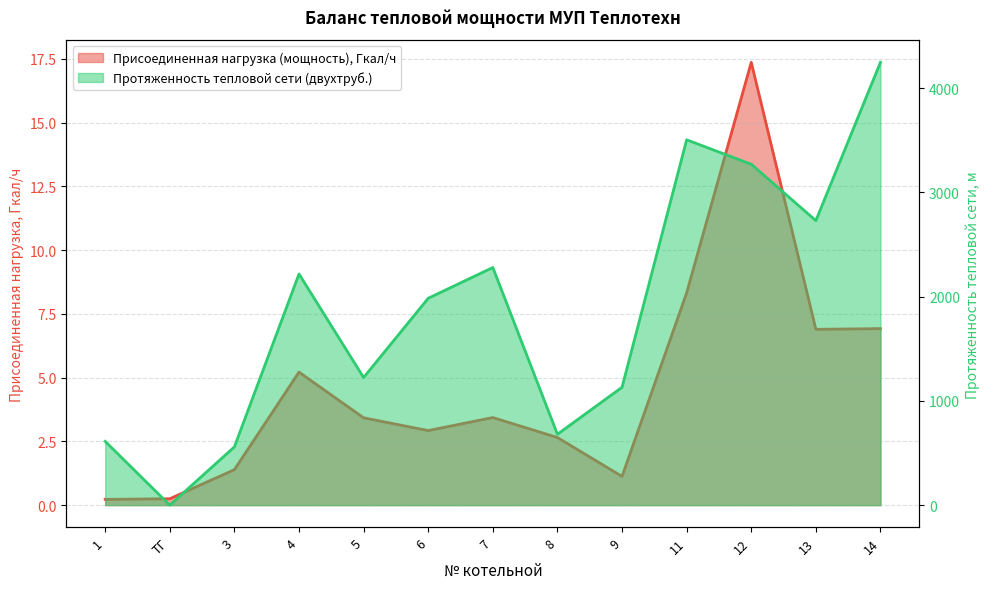

Does the chart display data point markers on the line(s)?

No